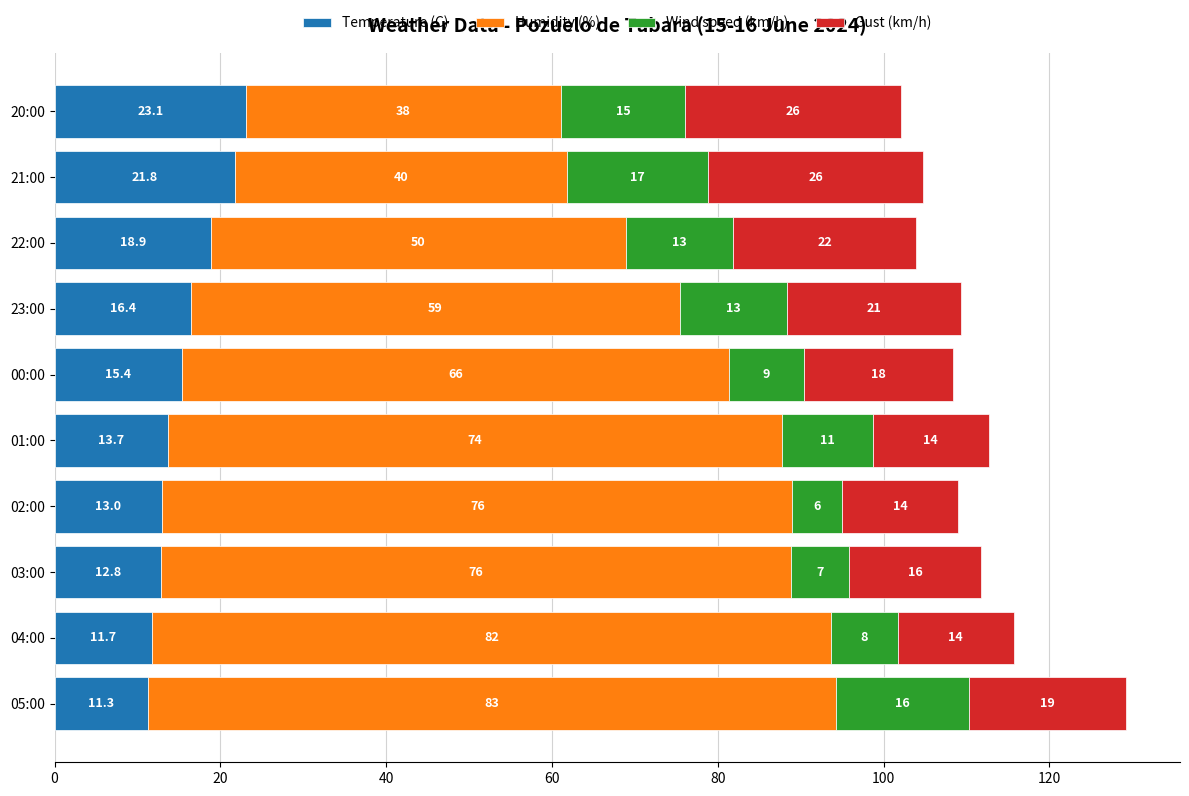

At which category is the sum across all series the highest?

05:00